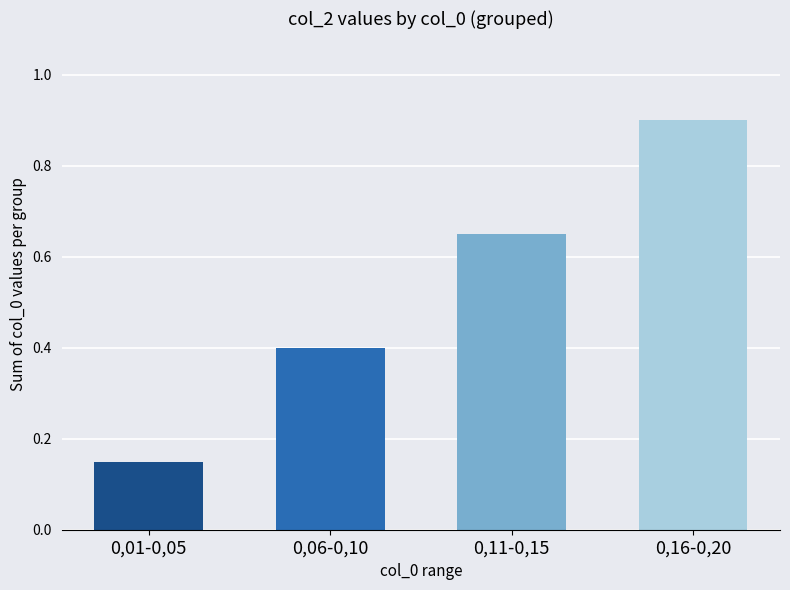

Between 0,16-0,20 and 0,01-0,05, which is larger?

0,16-0,20